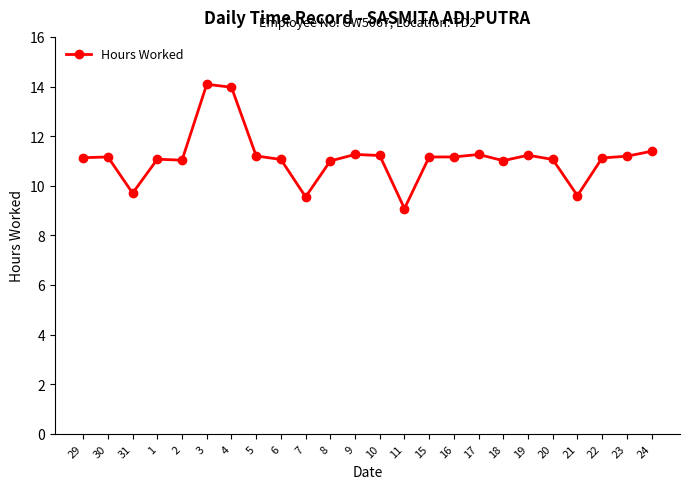

What is the sum of the values at 30 and 22?

22.3